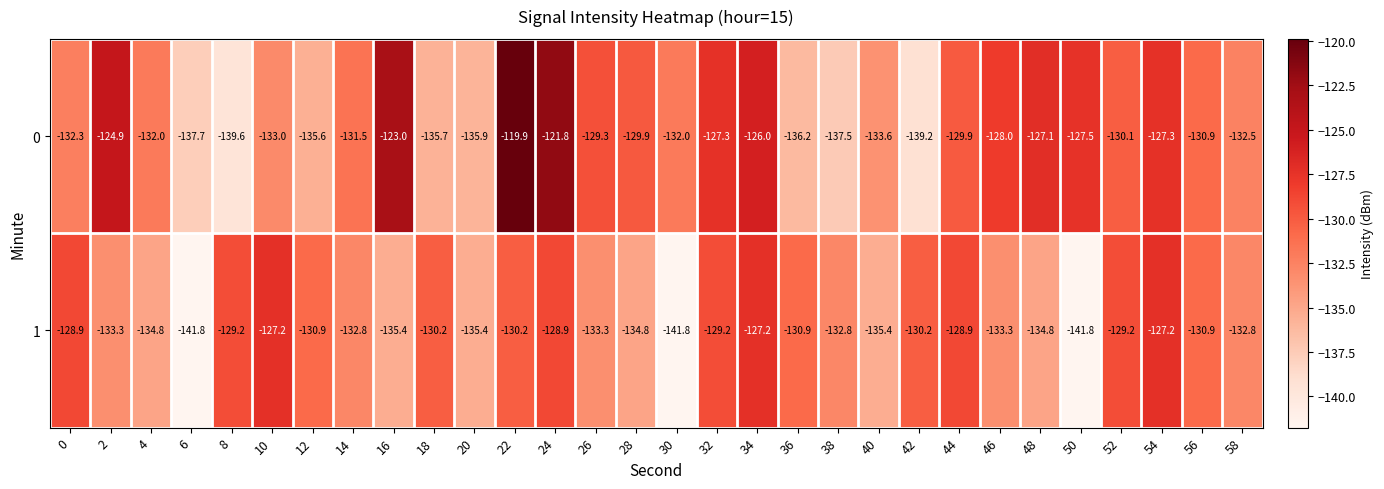

The 1 series shows -127.2 at 54. True or false?

True